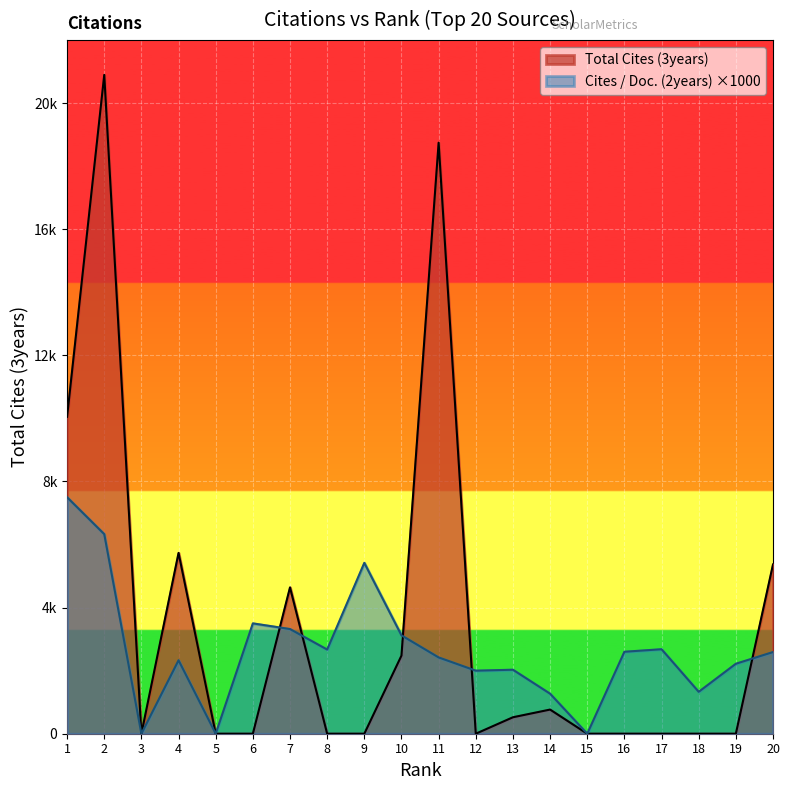

Reading left to right, list all the values displayed in this chart.

Total Cites (3years): 10051.0	20895.0	0.0	5735.0	0.0	0.0	4641.0	0.0	0.0	2478.0	18744.0	0.0	522.0	766.0	0.0	0.0	0.0	0.0	0.0	5368.0
Cites / Doc. (2years): 7500.0	6330.0	0.0	2330.0	0.0	3500.0	3320.0	2670.0	5420.0	3120.0	2420.0	2000.0	2030.0	1270.0	0.0	2600.0	2680.0	1330.0	2220.0	2590.0